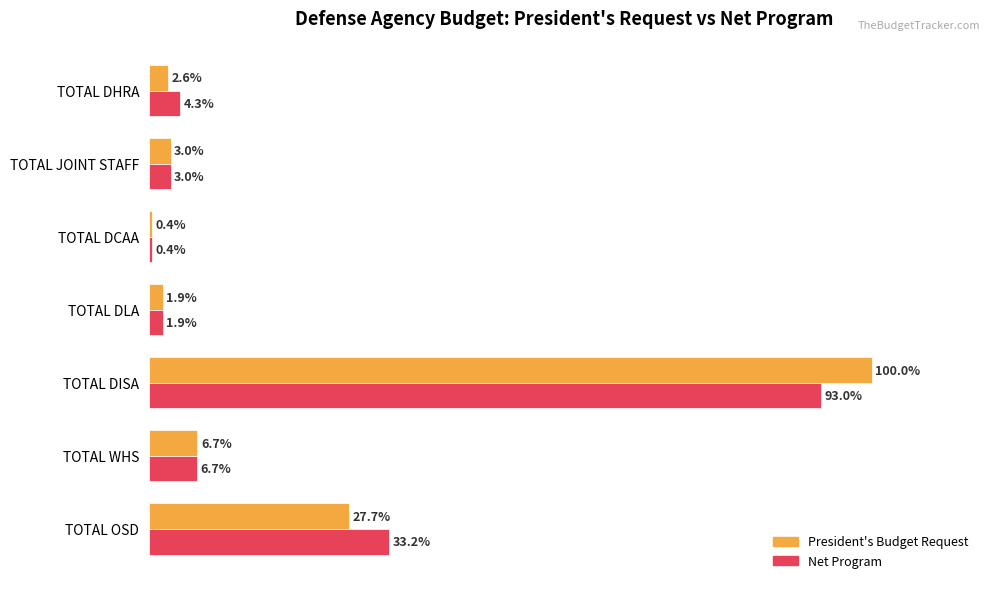

Which series has the largest range (max minus min)?

President's Budget Request